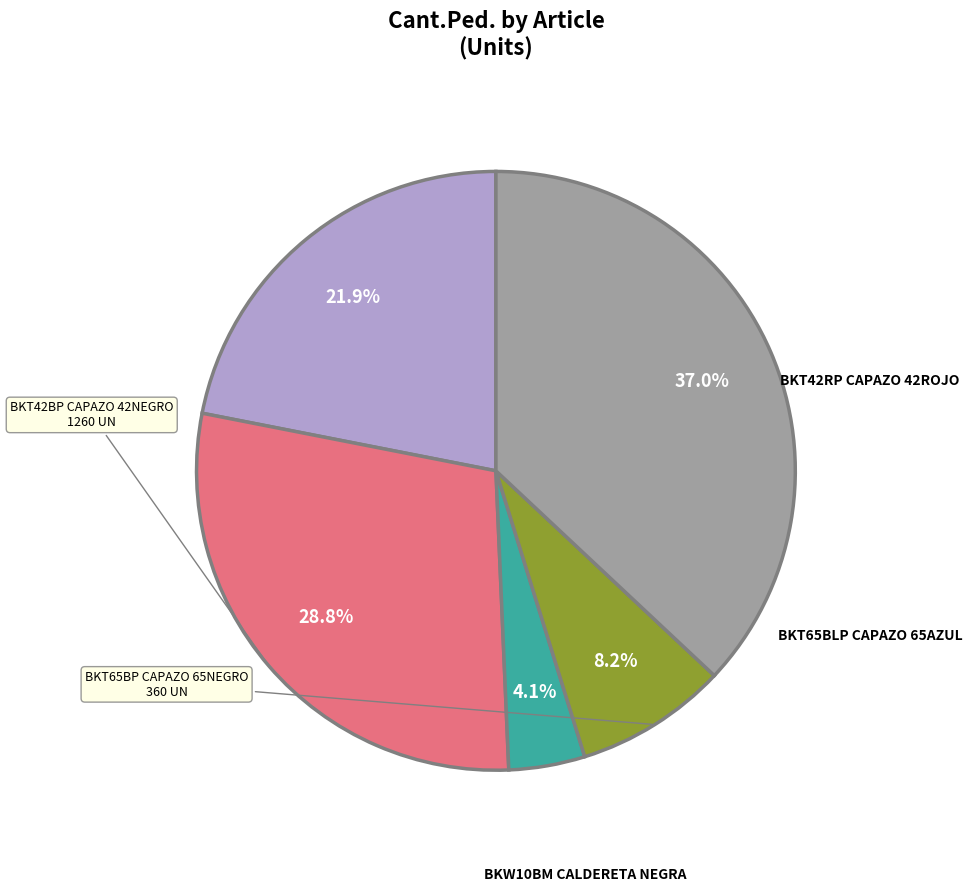

To the nearest percent, what is the difference between the largest and smallest slice percentages?

33%